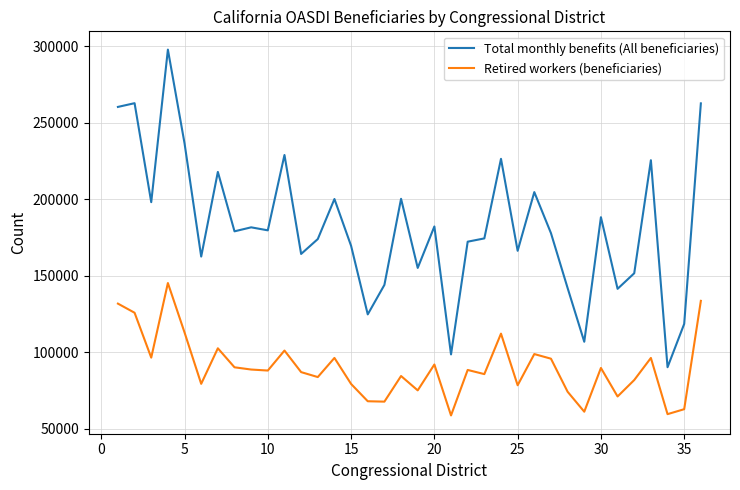

Which series has the largest range (max minus min)?

Total monthly benefits (All beneficiaries)